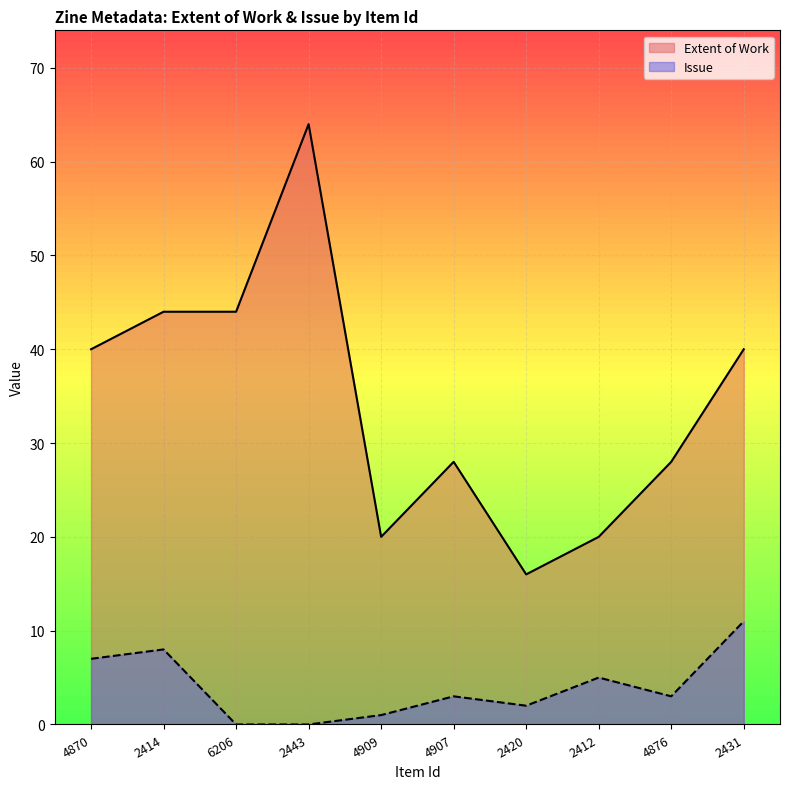

Reading left to right, transcribe all the data shown in this chart.

Extent of Work: 40	44	44	64	20	28	16	20	28	40
Issue: 7	8	0	0	1	3	2	5	3	11